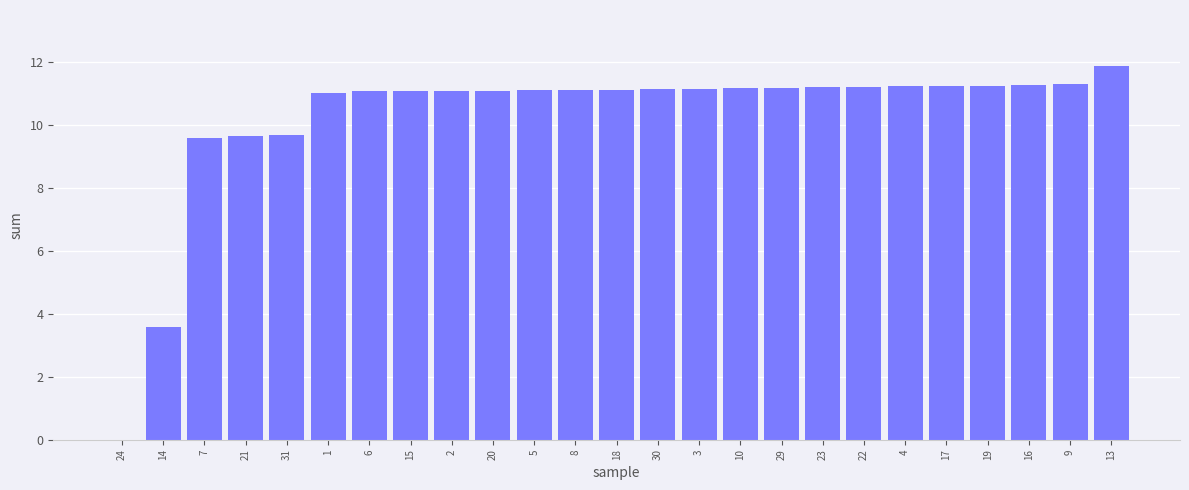

True or false: the data shows 15.5 at 2.

False